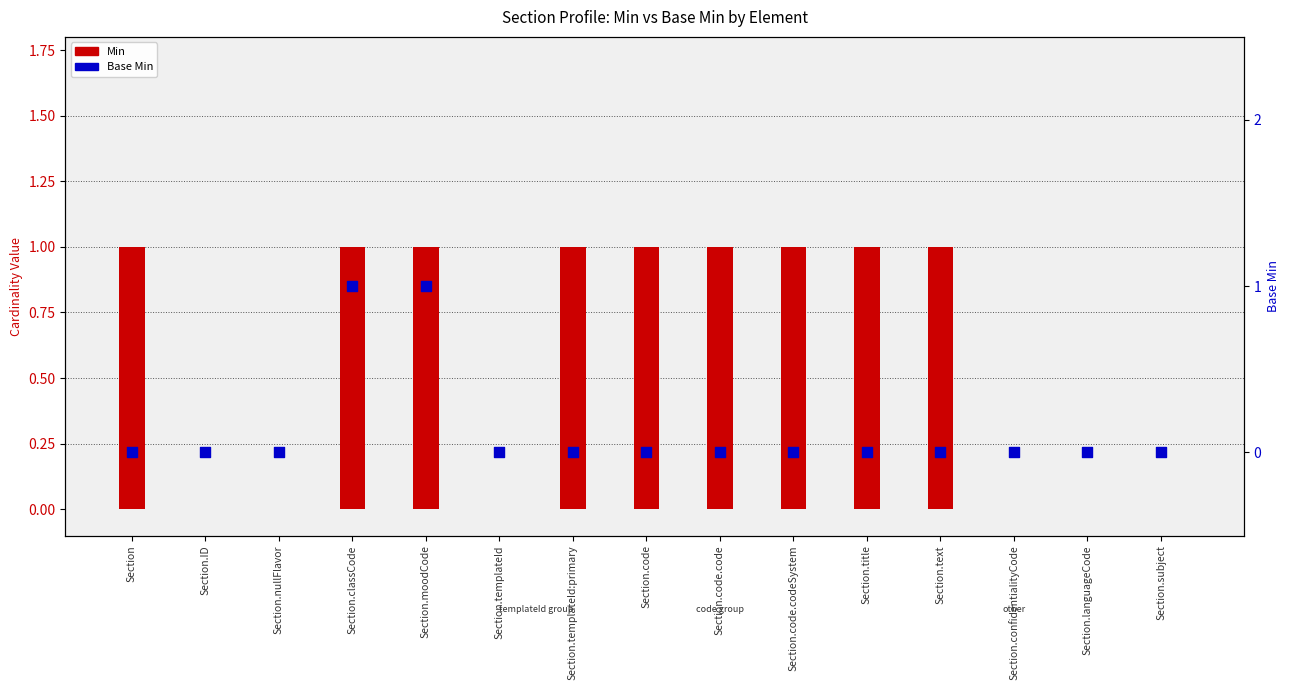

Which series has the largest Y range (max minus min)?

Min